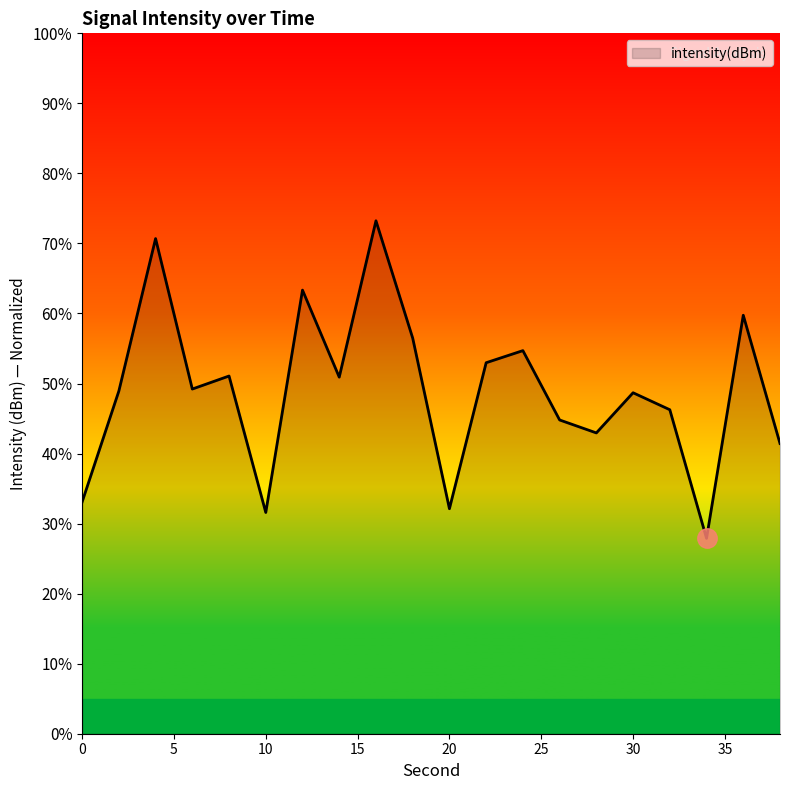

Does the chart have visible grid lines?

No